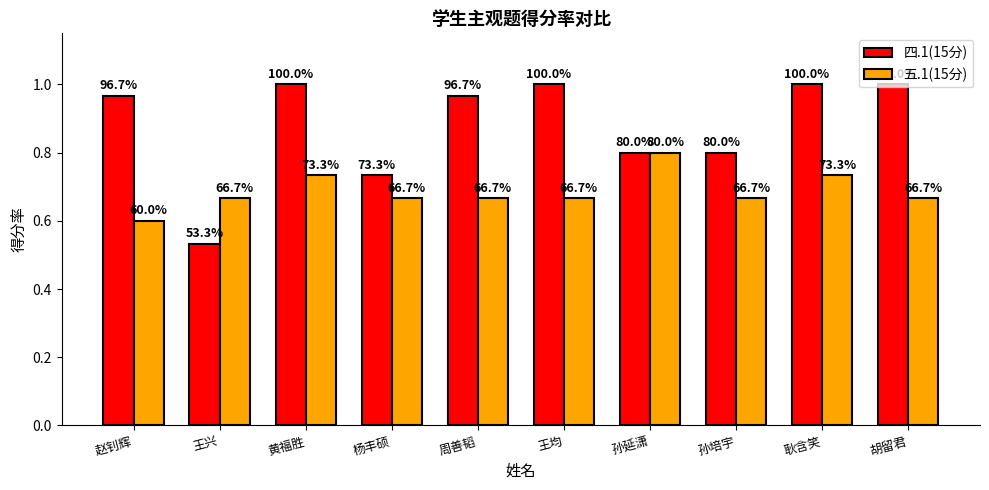

Reading right to left, list all the values displayed in this chart.

四.1(15分): 1.0	1.0	0.8	0.8	1.0	1.0	0.7	1.0	0.5	1.0
五.1(15分): 0.7	0.7	0.7	0.8	0.7	0.7	0.7	0.7	0.7	0.6